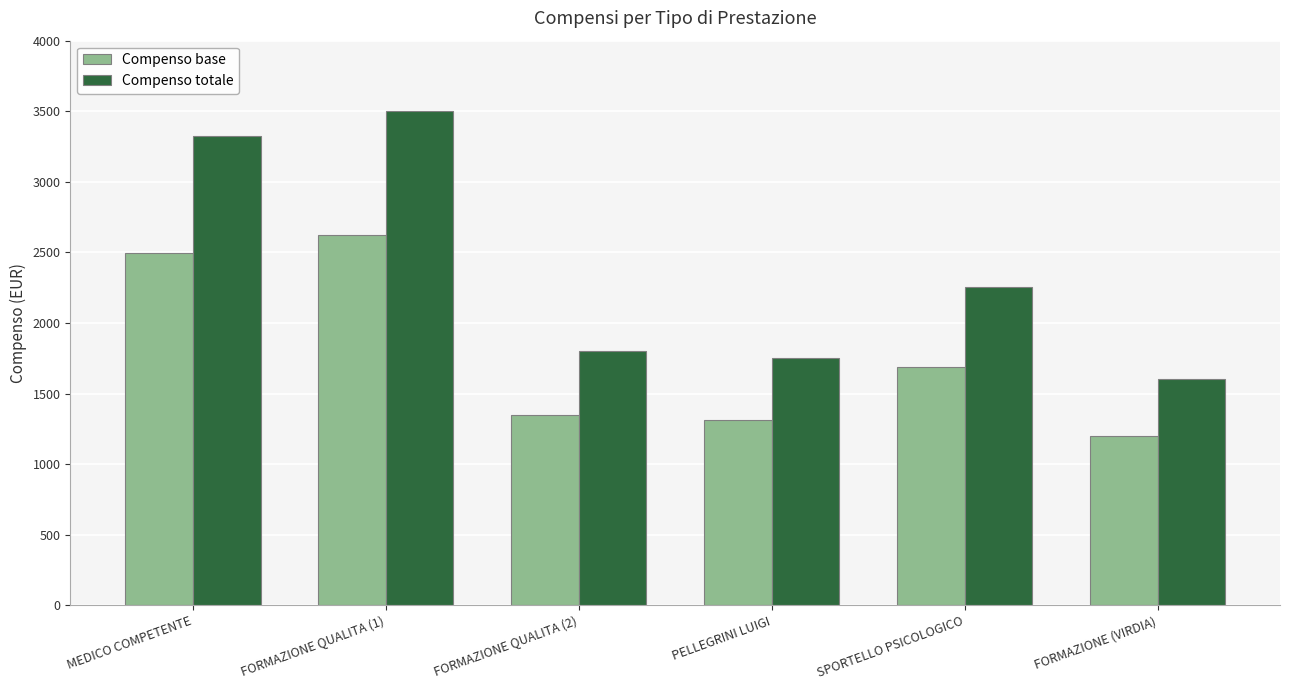

Are the bars grouped side by side (vs. stacked)?

Yes